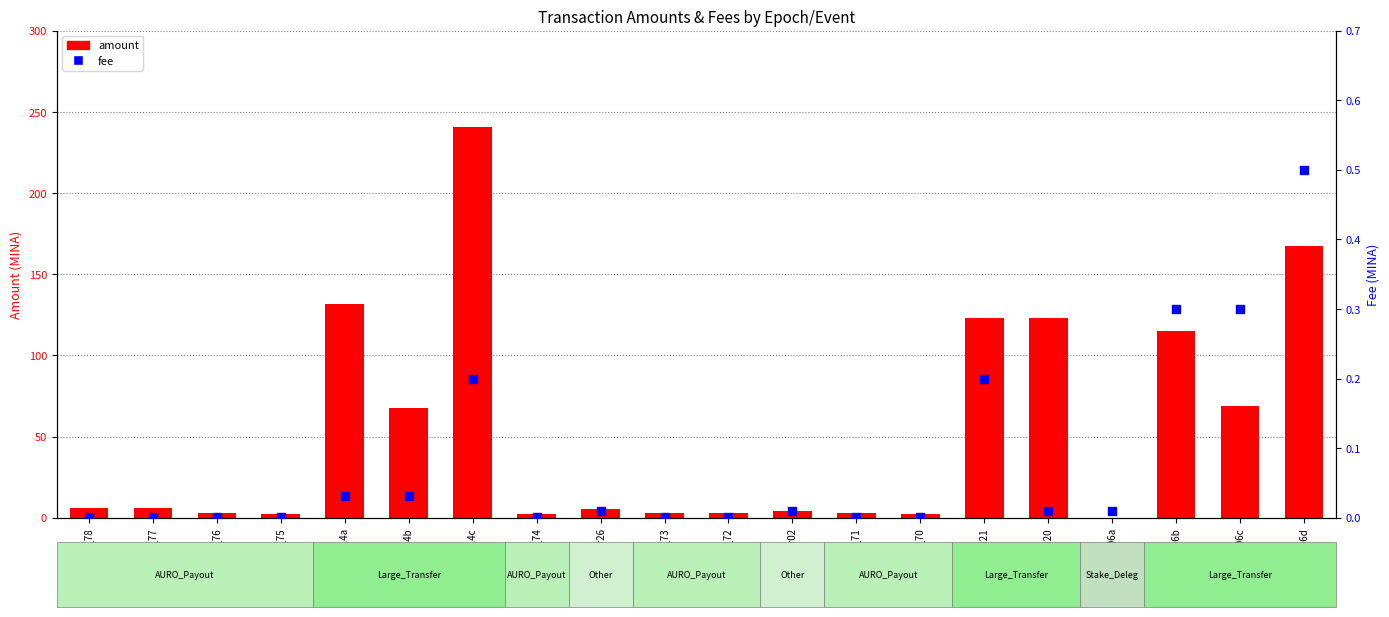

At how many categories does at least one series exceed 105?

6